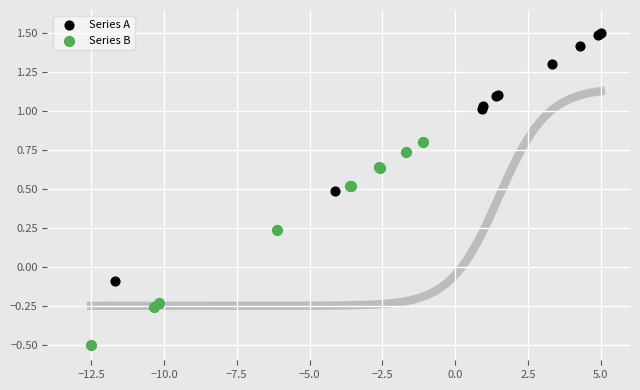

Which series contains the lowest Y value?

Series B